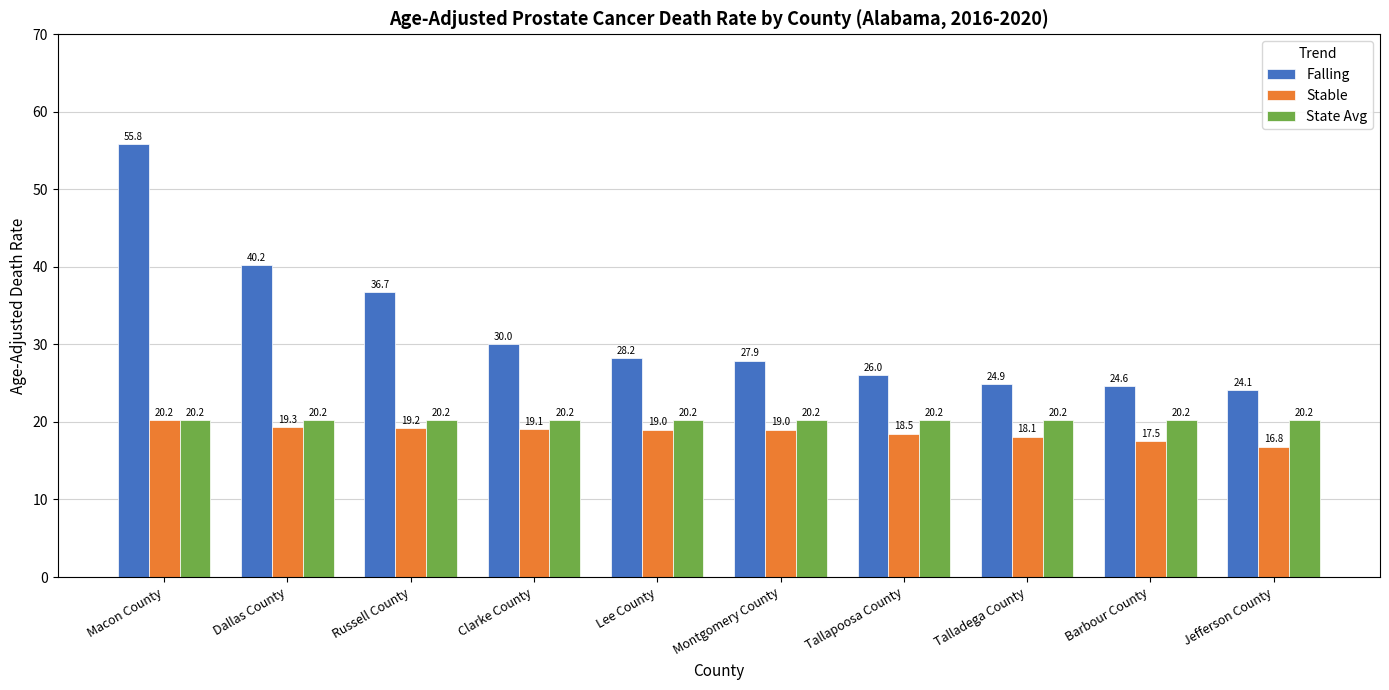

The Stable series shows 7.0 at Montgomery County. True or false?

False